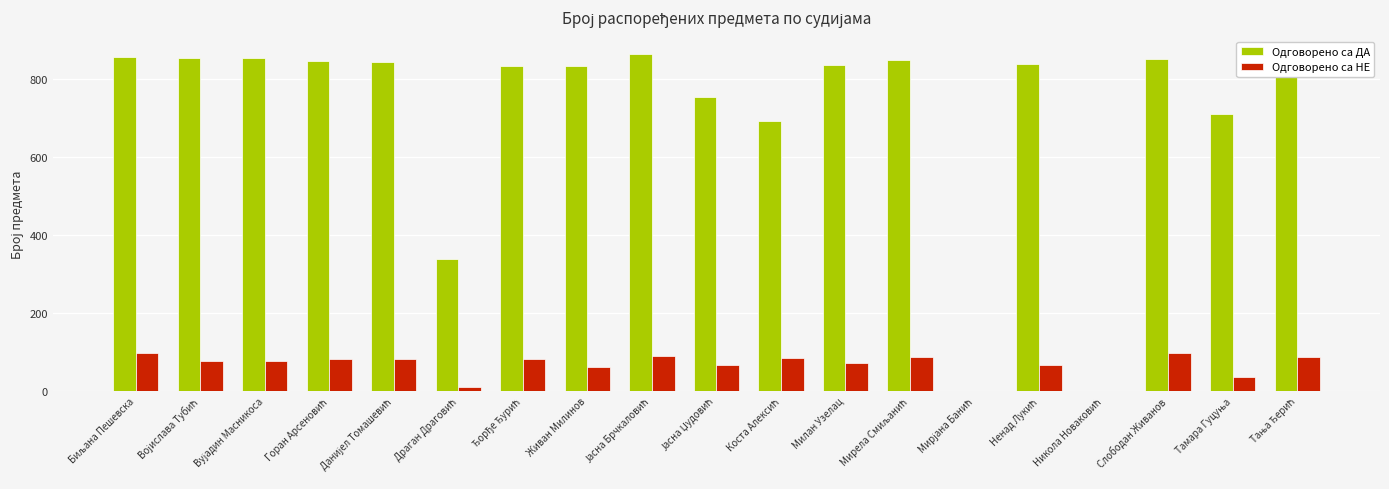

The value of Одговорено са ДА at Живан Милинов is 184. True or false?

False